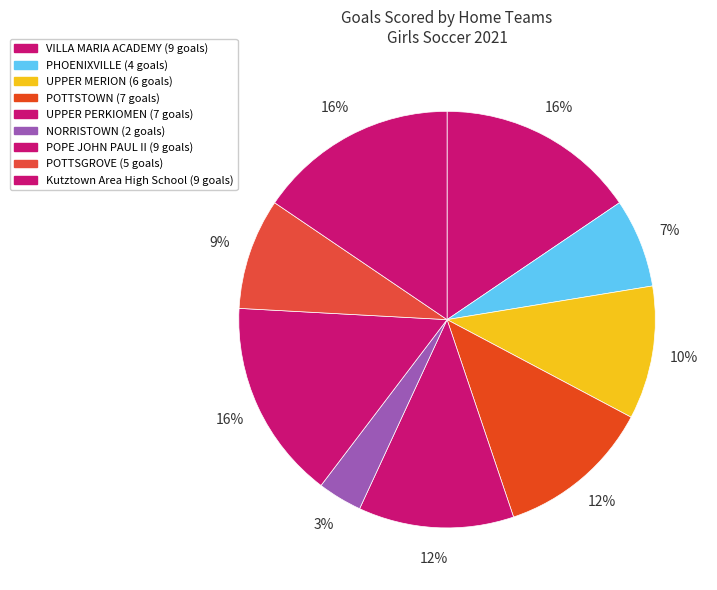

Which slice is the smallest?

NORRISTOWN